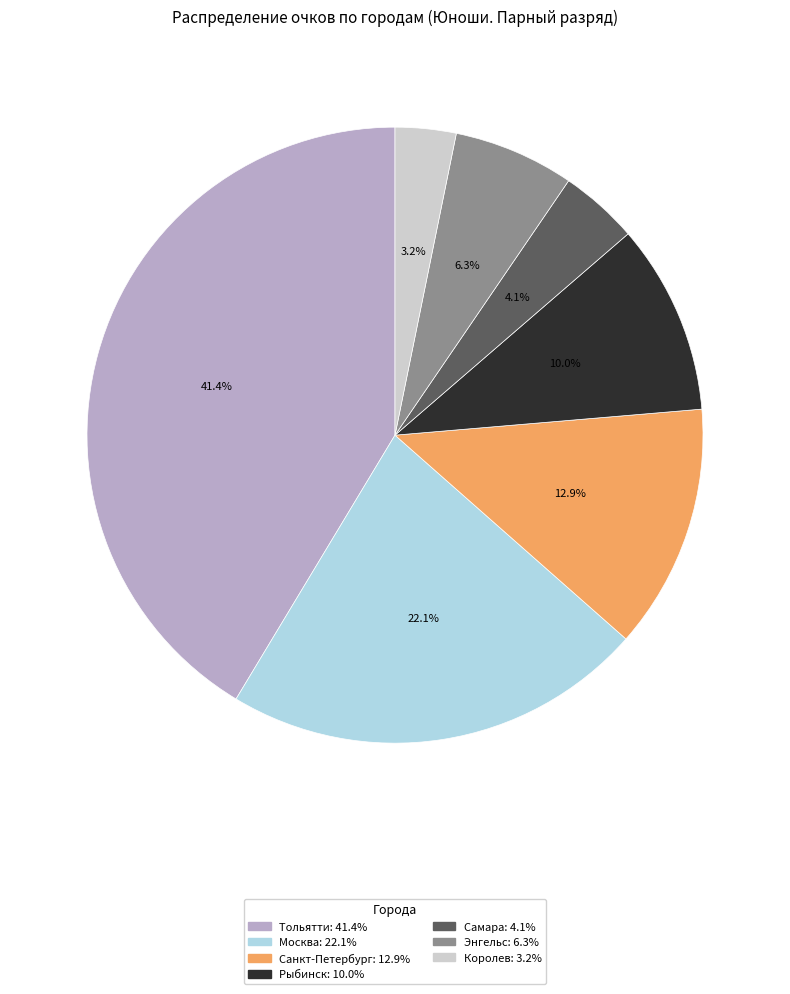

How much of the chart is everything except Тольятти?

58.6%